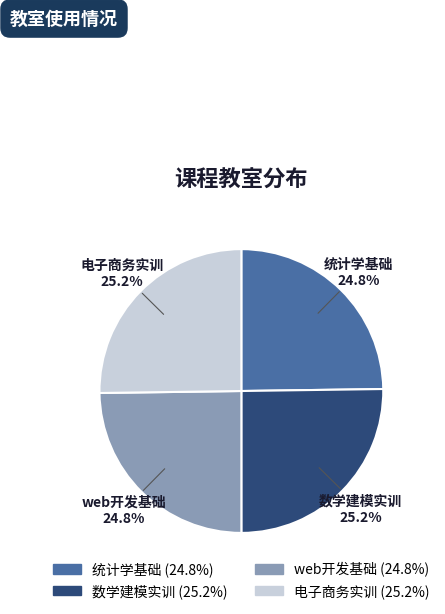

Count the number of slices in the pie.

4